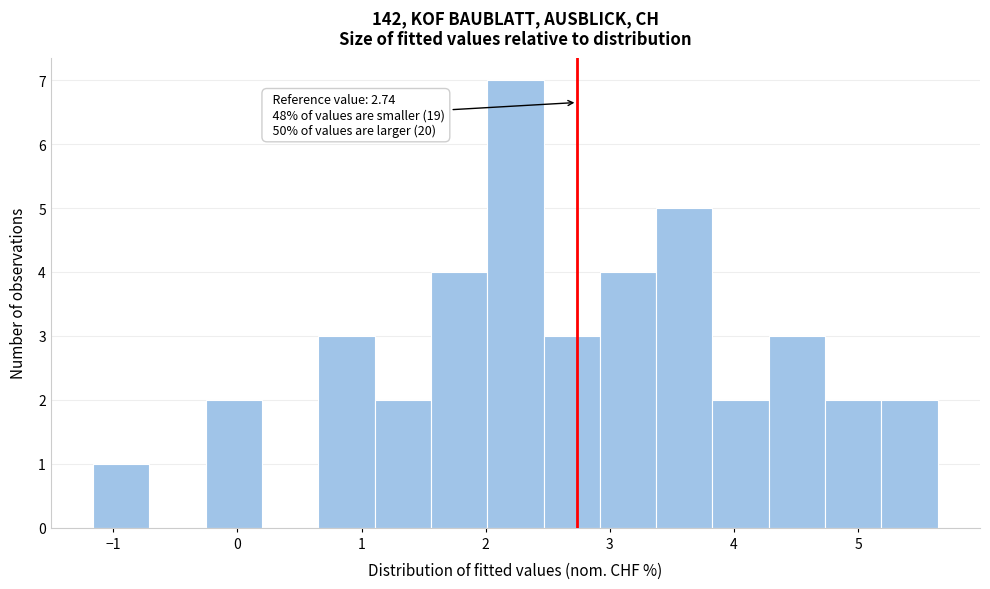

Over which range of the x-axis is the bar tallest?

2.0 to 2.5